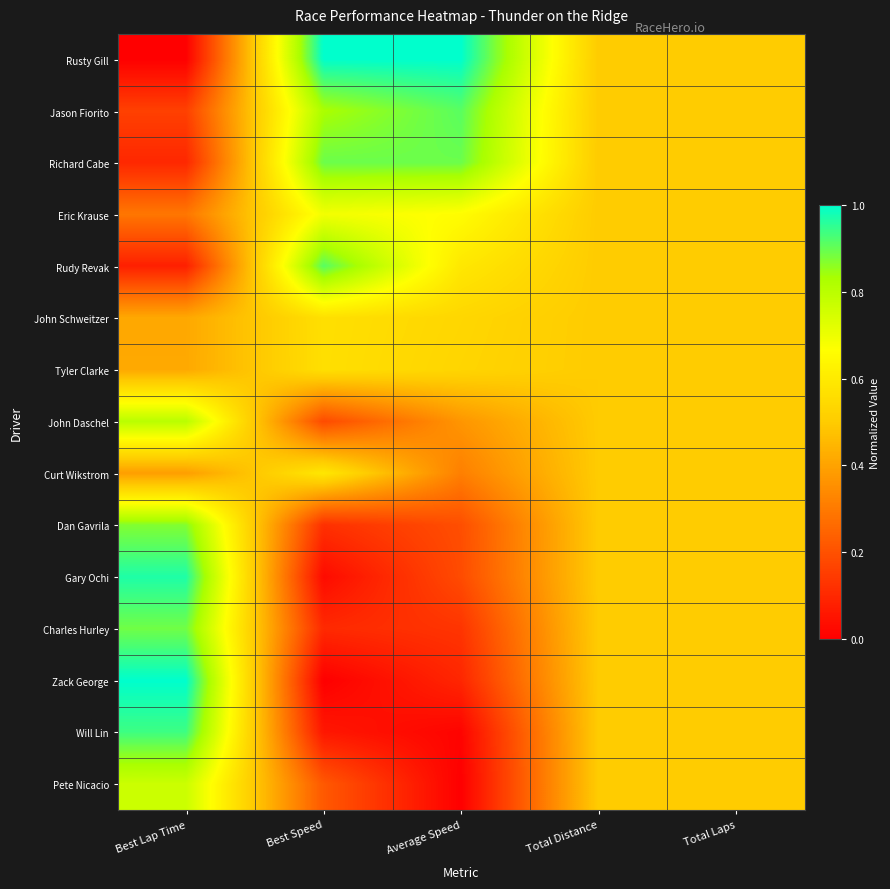

Reading left to right, transcribe all the data shown in this chart.

Rusty Gill: Best Lap Time=0.0	Best Speed=1.0	Average Speed=1.0	Total Distance=0.5	Total Laps=0.5
Jason Fiorito: Best Lap Time=0.2	Best Speed=0.8	Average Speed=0.9	Total Distance=0.5	Total Laps=0.5
Richard Cabe: Best Lap Time=0.1	Best Speed=0.9	Average Speed=0.9	Total Distance=0.5	Total Laps=0.5
Eric Krause: Best Lap Time=0.3	Best Speed=0.7	Average Speed=0.7	Total Distance=0.5	Total Laps=0.5
Rudy Revak: Best Lap Time=0.1	Best Speed=0.9	Average Speed=0.6	Total Distance=0.5	Total Laps=0.5
John Schweitzer: Best Lap Time=0.4	Best Speed=0.6	Average Speed=0.5	Total Distance=0.5	Total Laps=0.5
Tyler Clarke: Best Lap Time=0.4	Best Speed=0.6	Average Speed=0.5	Total Distance=0.5	Total Laps=0.5
John Daschel: Best Lap Time=0.8	Best Speed=0.2	Average Speed=0.4	Total Distance=0.5	Total Laps=0.5
Curt Wikstrom: Best Lap Time=0.4	Best Speed=0.6	Average Speed=0.3	Total Distance=0.5	Total Laps=0.5
Dan Gavrila: Best Lap Time=0.9	Best Speed=0.1	Average Speed=0.2	Total Distance=0.5	Total Laps=0.5
Gary Ochi: Best Lap Time=1.0	Best Speed=0.0	Average Speed=0.2	Total Distance=0.5	Total Laps=0.5
Charles Hurley: Best Lap Time=0.9	Best Speed=0.1	Average Speed=0.1	Total Distance=0.5	Total Laps=0.5
Zack George: Best Lap Time=1.0	Best Speed=0.0	Average Speed=0.1	Total Distance=0.5	Total Laps=0.5
Will Lin: Best Lap Time=0.9	Best Speed=0.1	Average Speed=0.0	Total Distance=0.5	Total Laps=0.5
Pete Nicacio: Best Lap Time=0.8	Best Speed=0.2	Average Speed=0.0	Total Distance=0.5	Total Laps=0.5